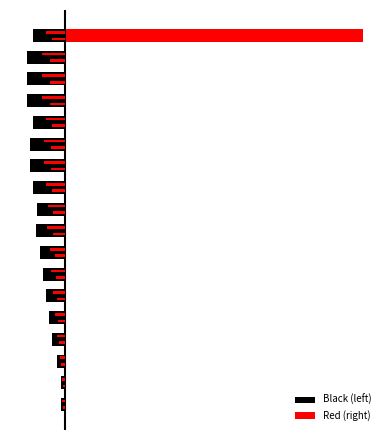

What is the minimum value shown in the chart?

-0.4